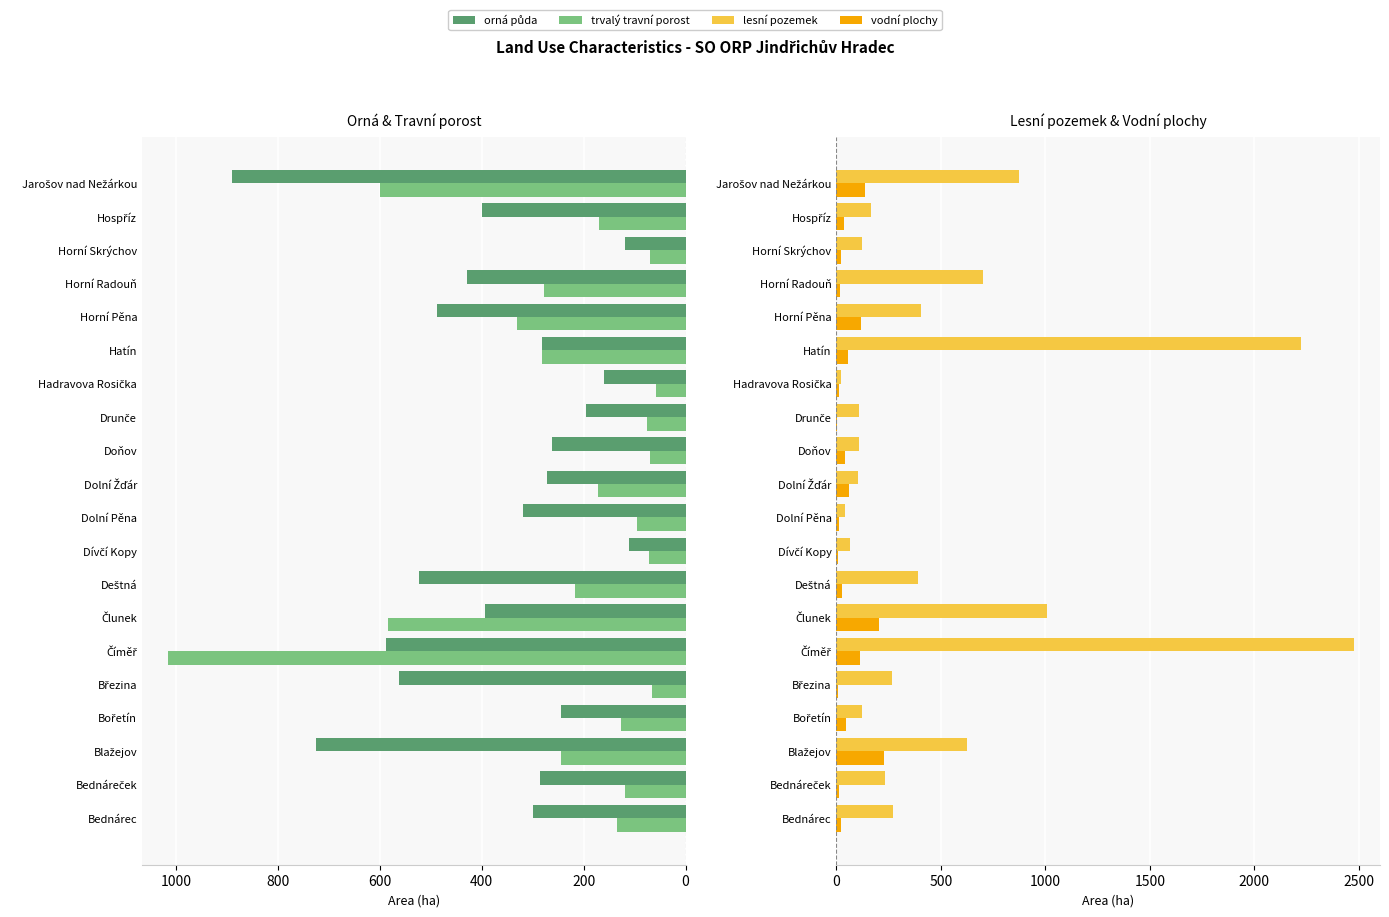

Read the vodní plochy value at Číměř.

112.4